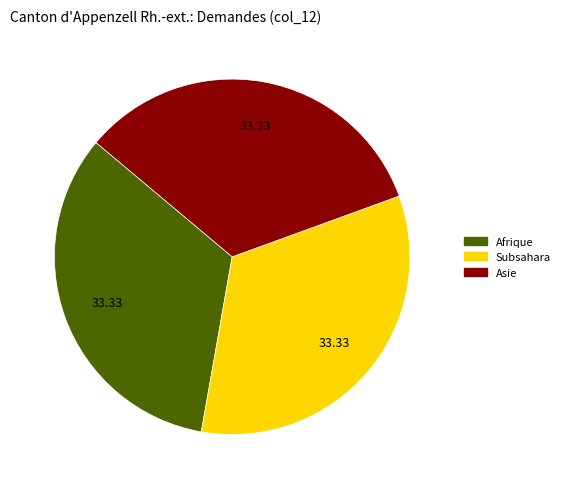

Is there any slice that represents more than half of the pie?

No